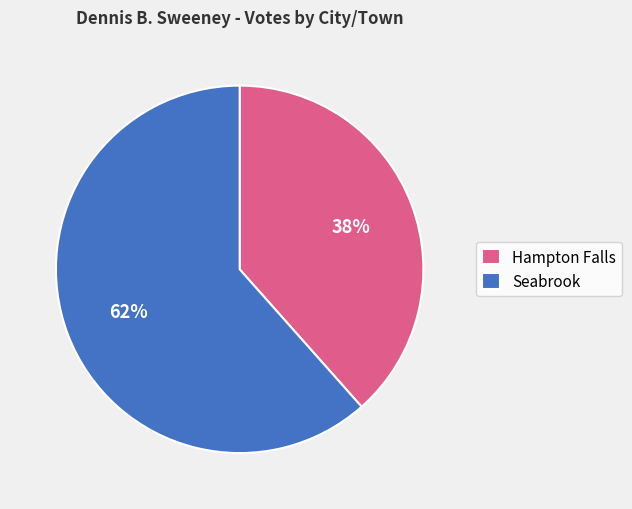

What percentage is the Hampton Falls slice, to the nearest percent?

38%